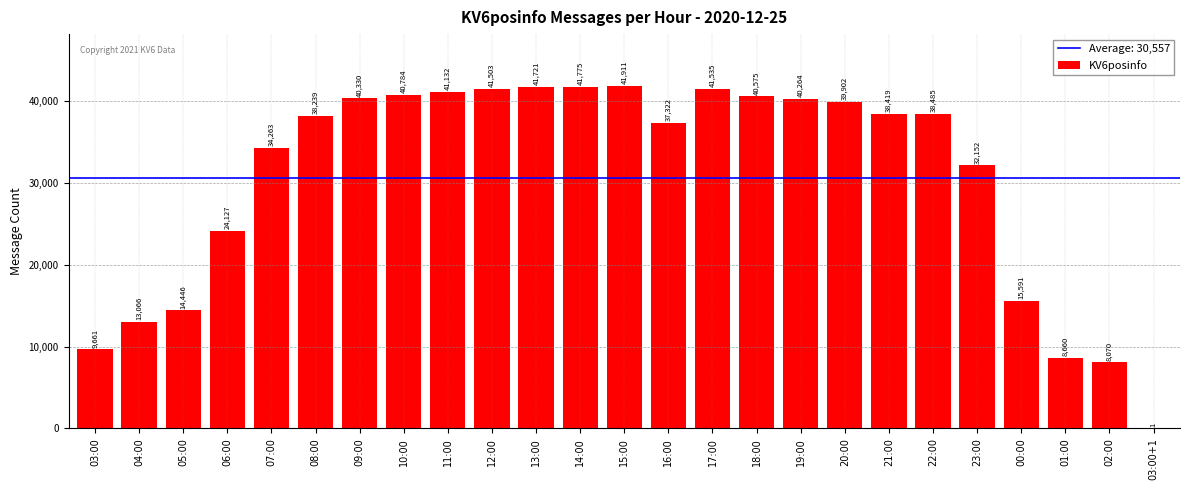

What is the greatest value displayed?

41911